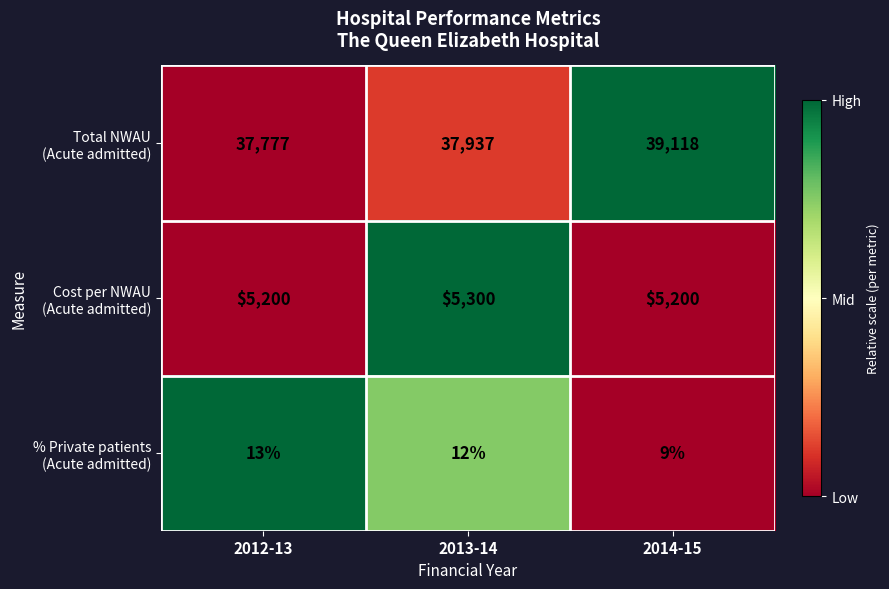

What is the spread (max minus min) of values at 2012-13?

37764